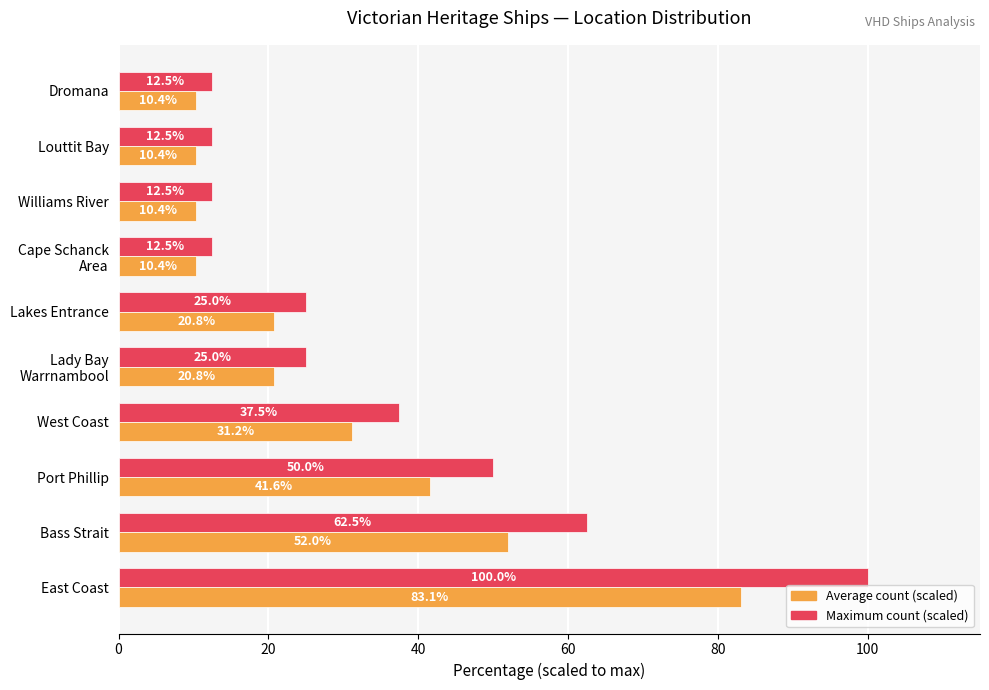

Which category has the highest value across all series?

East Coast